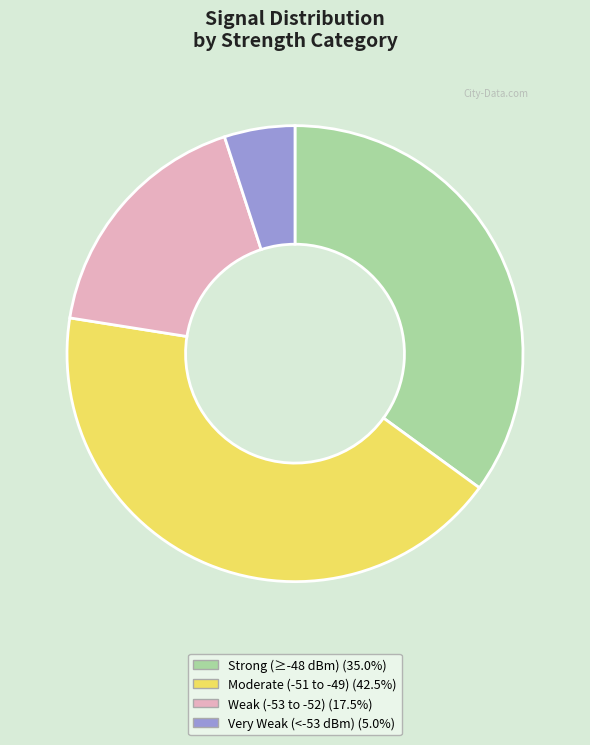

Does any single category account for the majority?

No